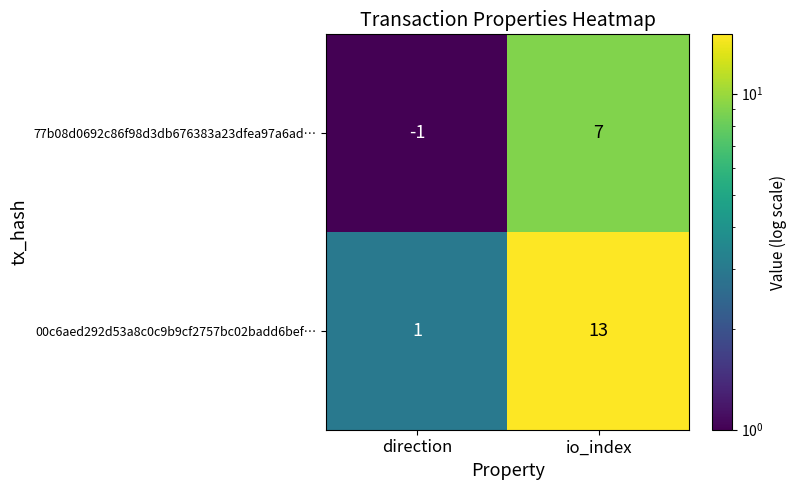

Which series has the widest spread of values?

00c6aed292d53a8c0c9b9cf2757bc02badd6bef…